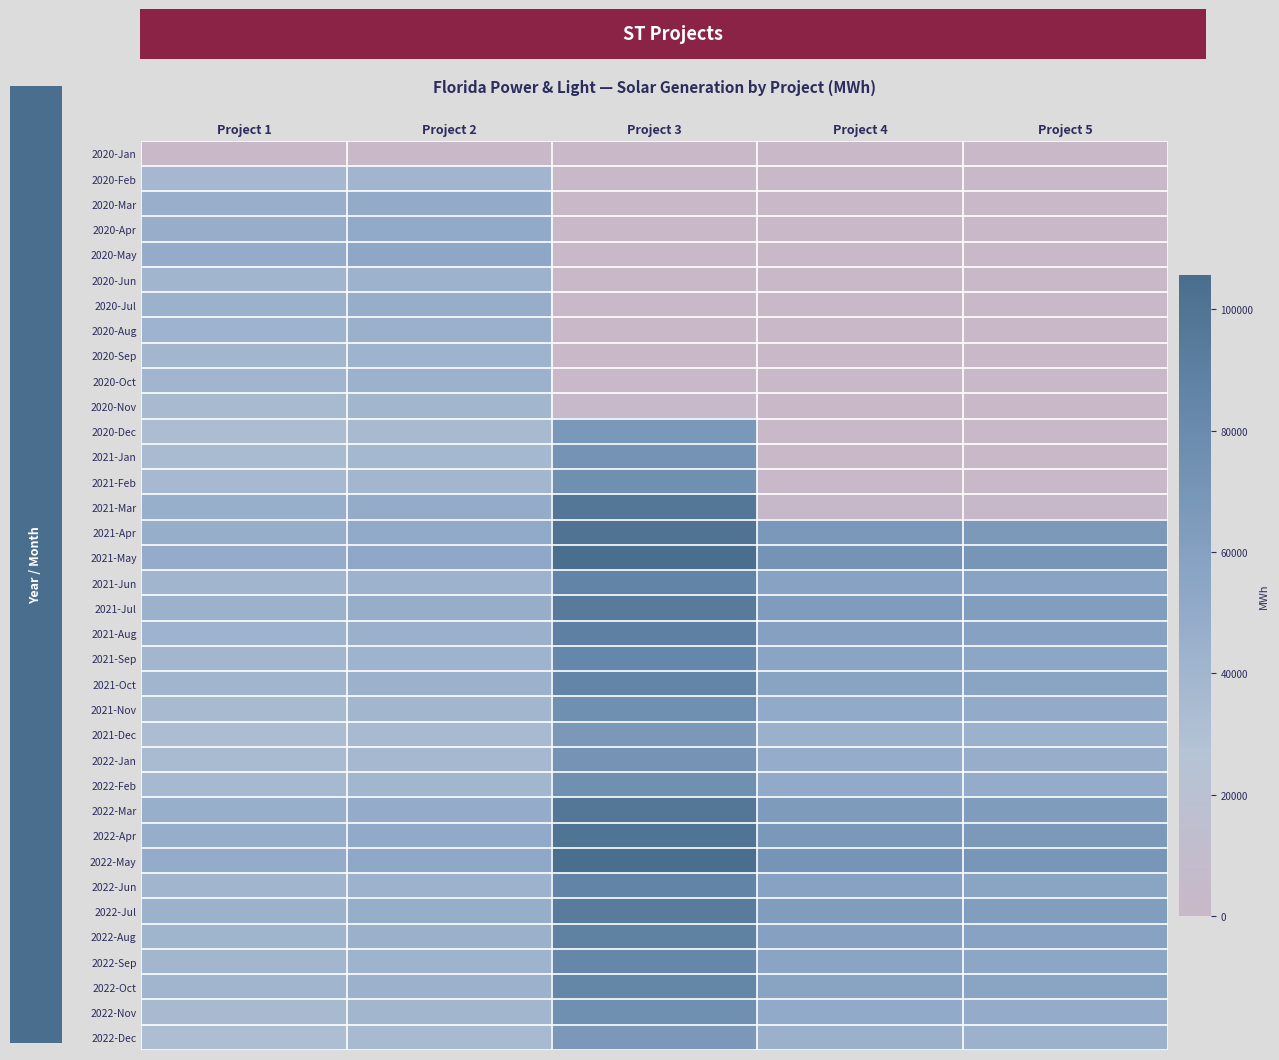

Reading right to left, list all the values displayed in this chart.

2020-Jan: Project 5=0	Project 4=0	Project 3=0	Project 2=1230	Project 1=1130
2020-Feb: Project 5=0	Project 4=0	Project 3=0	Project 2=40480	Project 1=37510
2020-Mar: Project 5=0	Project 4=0	Project 3=0	Project 2=49600	Project 1=46270
2020-Apr: Project 5=0	Project 4=0	Project 3=0	Project 2=50610	Project 1=47160
2020-May: Project 5=0	Project 4=0	Project 3=0	Project 2=52960	Project 1=49180
2020-Jun: Project 5=0	Project 4=0	Project 3=0	Project 2=43230	Project 1=40060
2020-Jul: Project 5=0	Project 4=0	Project 3=0	Project 2=47270	Project 1=44190
2020-Aug: Project 5=0	Project 4=0	Project 3=0	Project 2=45110	Project 1=41900
2020-Sep: Project 5=0	Project 4=0	Project 3=0	Project 2=42370	Project 1=39390
2020-Oct: Project 5=0	Project 4=0	Project 3=0	Project 2=43790	Project 1=40290
2020-Nov: Project 5=0	Project 4=0	Project 3=2510	Project 2=39350	Project 1=35820
2020-Dec: Project 5=0	Project 4=0	Project 3=67440	Project 2=35430	Project 1=32380
2021-Jan: Project 5=0	Project 4=0	Project 3=72210	Project 2=37690	Project 1=34860
2021-Feb: Project 5=0	Project 4=0	Project 3=75140	Project 2=38950	Project 1=36110
2021-Mar: Project 5=2070	Project 4=2110	Project 3=97220	Project 2=49460	Project 1=46120
2021-Apr: Project 5=66330	Project 4=67560	Project 3=100470	Project 2=50460	Project 1=47020
2021-May: Project 5=69820	Project 4=71110	Project 3=105750	Project 2=52810	Project 1=49040
2021-Jun: Project 5=56670	Project 4=57720	Project 3=85830	Project 2=43100	Project 1=39940
2021-Jul: Project 5=62060	Project 4=63210	Project 3=93990	Project 2=47130	Project 1=44060
2021-Aug: Project 5=58700	Project 4=59860	Project 3=88960	Project 2=44970	Project 1=41770
2021-Sep: Project 5=54830	Project 4=55940	Project 3=83110	Project 2=42250	Project 1=39280
2021-Oct: Project 5=56000	Project 4=57200	Project 3=84910	Project 2=43640	Project 1=40170
2021-Nov: Project 5=49630	Project 4=50750	Project 3=75250	Project 2=39220	Project 1=35710
2021-Dec: Project 5=44310	Project 4=45360	Project 3=67240	Project 2=35340	Project 1=32280
2022-Jan: Project 5=47460	Project 4=48550	Project 3=71980	Project 2=37580	Project 1=34760
2022-Feb: Project 5=49410	Project 4=50510	Project 3=74930	Project 2=38840	Project 1=36010
2022-Mar: Project 5=63960	Project 4=65240	Project 3=96930	Project 2=49310	Project 1=45990
2022-Apr: Project 5=66120	Project 4=67370	Project 3=100160	Project 2=50300	Project 1=46870
2022-May: Project 5=69610	Project 4=70880	Project 3=105440	Project 2=52650	Project 1=48880
2022-Jun: Project 5=56480	Project 4=57550	Project 3=85570	Project 2=42980	Project 1=39820
2022-Jul: Project 5=61870	Project 4=63020	Project 3=93700	Project 2=47000	Project 1=43930
2022-Aug: Project 5=58530	Project 4=59680	Project 3=88690	Project 2=44840	Project 1=41650
2022-Sep: Project 5=54670	Project 4=55780	Project 3=82850	Project 2=42100	Project 1=39160
2022-Oct: Project 5=55920	Project 4=57030	Project 3=84680	Project 2=43490	Project 1=40050
2022-Nov: Project 5=49490	Project 4=50560	Project 3=75060	Project 2=39060	Project 1=35580
2022-Dec: Project 5=44050	Project 4=45200	Project 3=67090	Project 2=35190	Project 1=32150